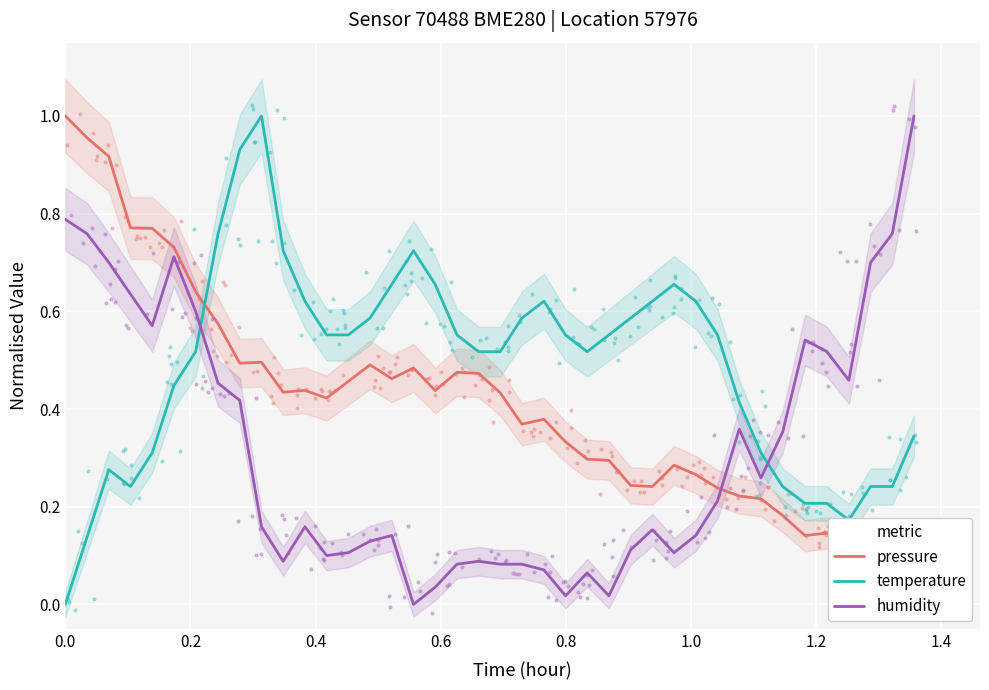

At how many categories does at least one series exceed 0?

40